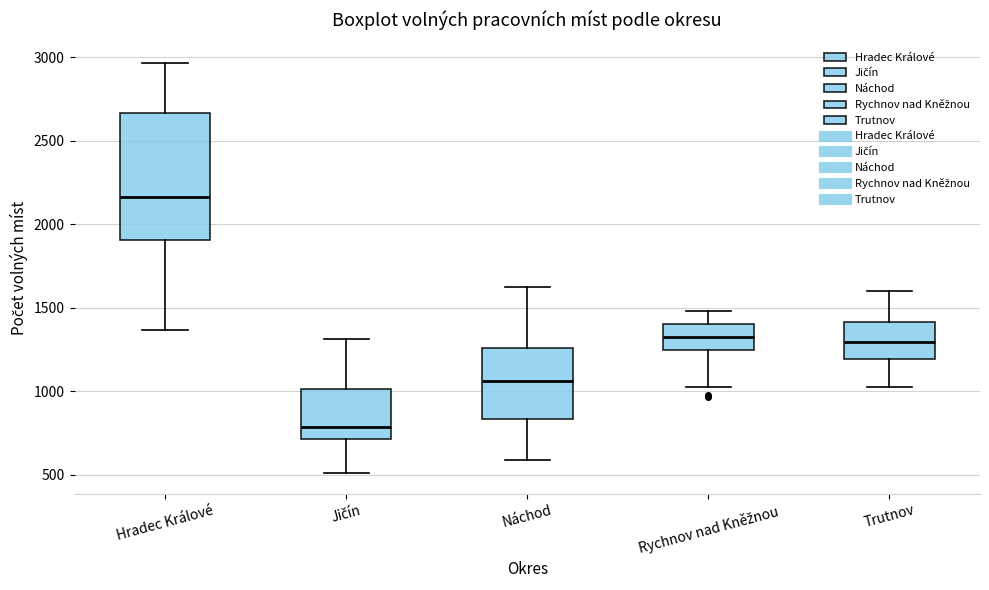

Where does the upper whisker of the box for Náchod end on the y-axis? The values are not printed on the chart, so give them approximately, as read against the axis.

1600